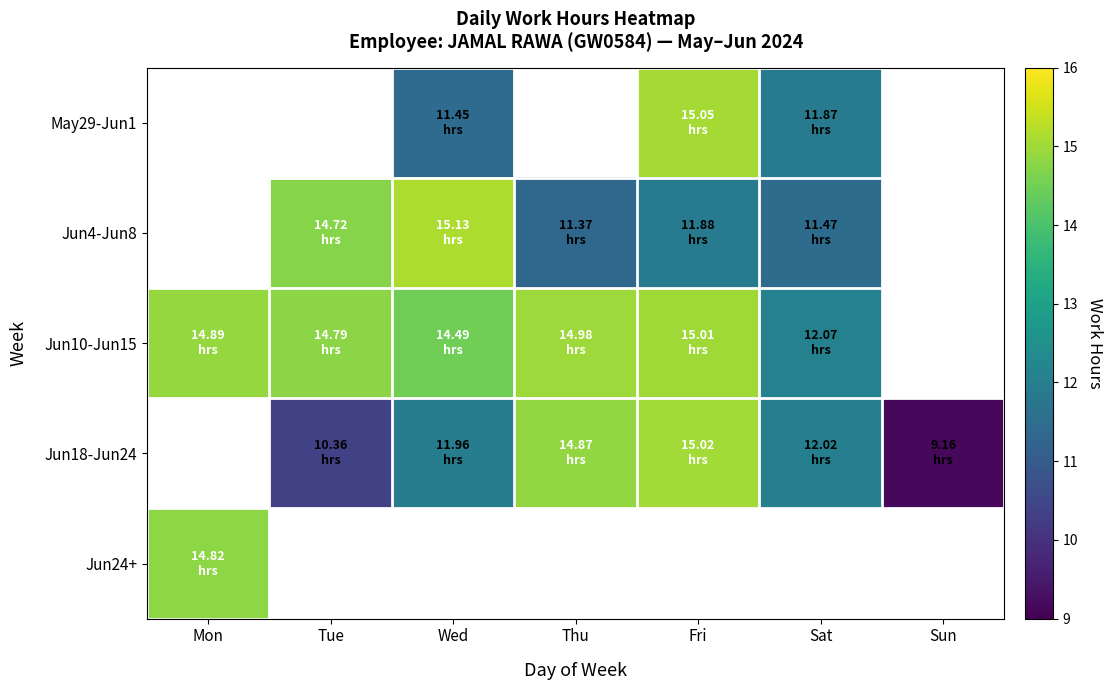

The Jun4-Jun8 series shows 19.5 at Thu. True or false?

False